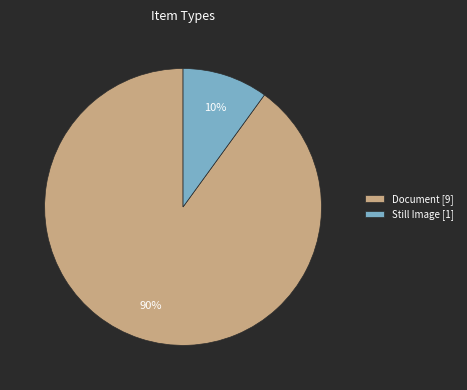

True or false: Document [9] accounts for 90% of the total.

True